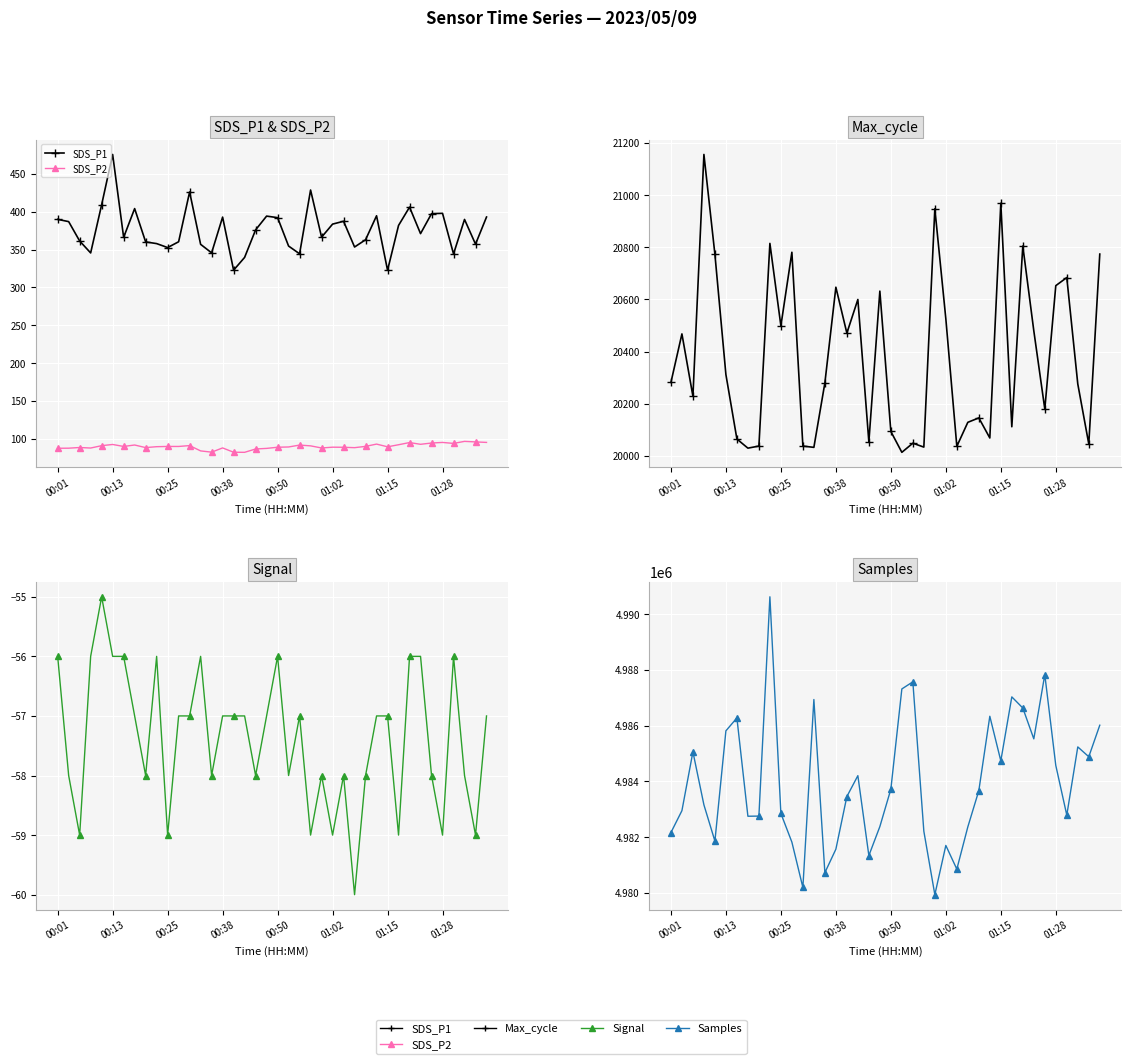

List the series in order of their peak value, highest first.

Samples, Max_cycle, SDS_P1, SDS_P2, Signal